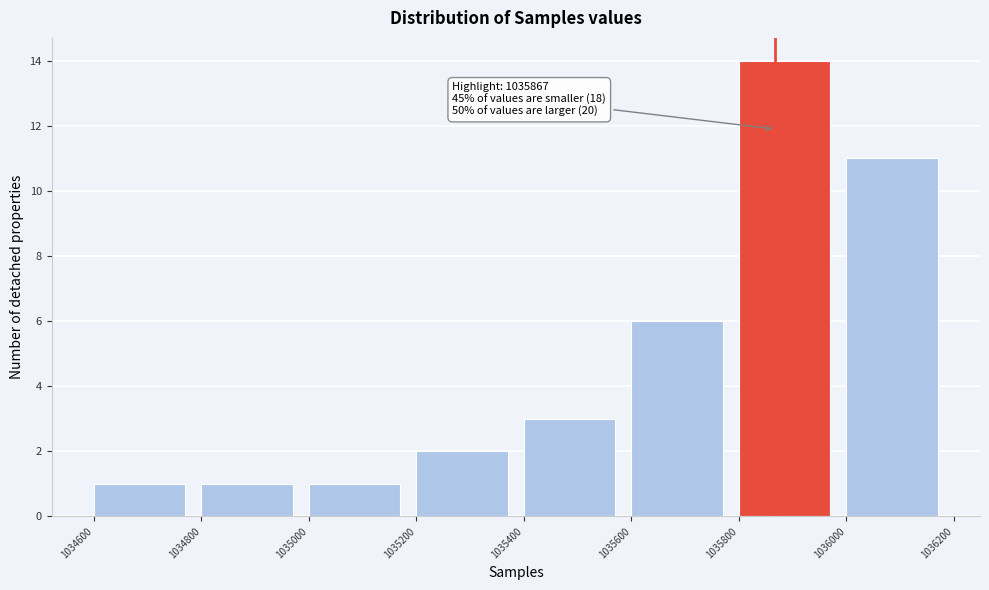

Which range on the x-axis has the tallest bar?

1035800 to 1036000